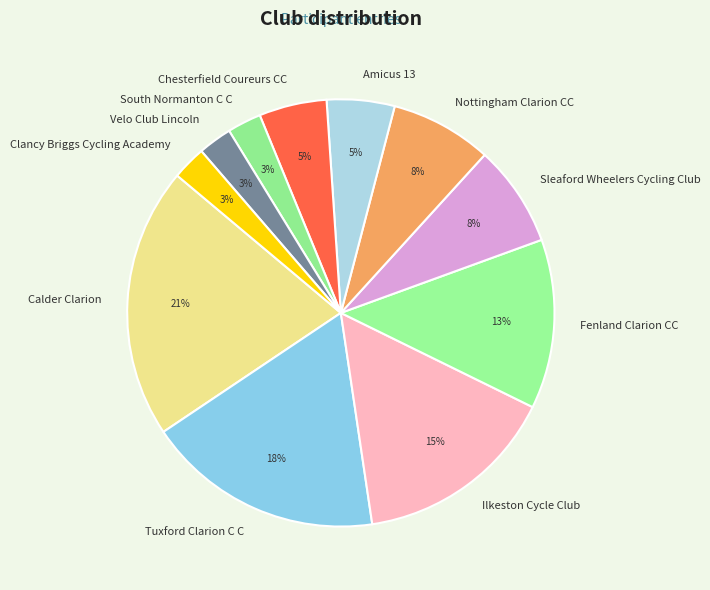

Is it true that Tuxford Clarion C C is 18% of the pie?

True